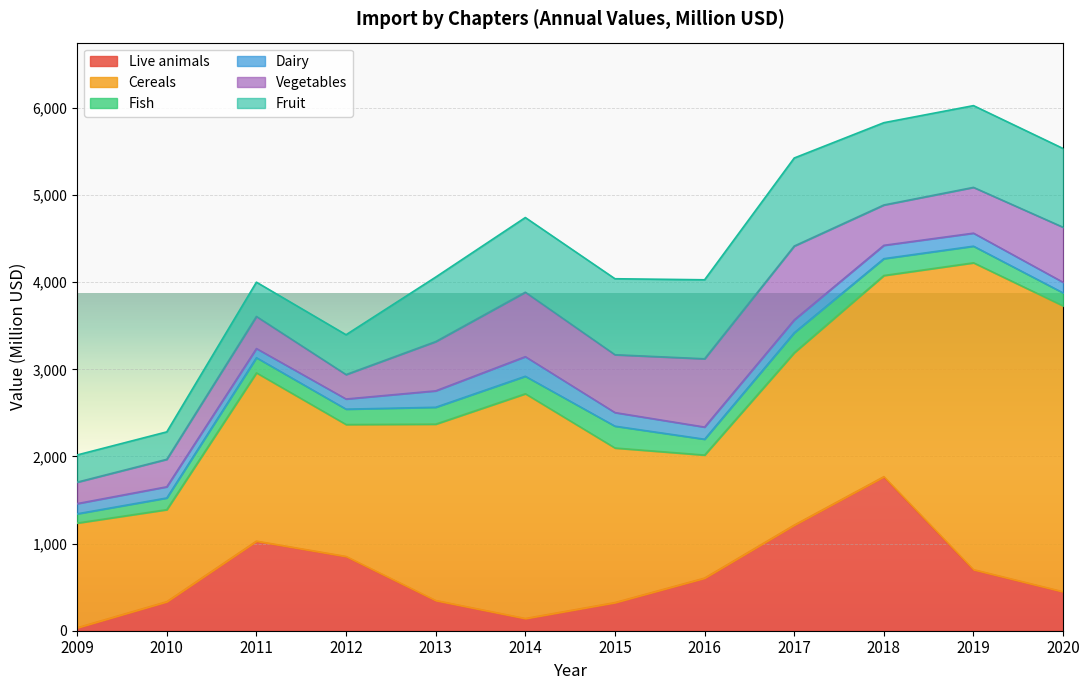

At which label does Dairy first exceed 147?

2013